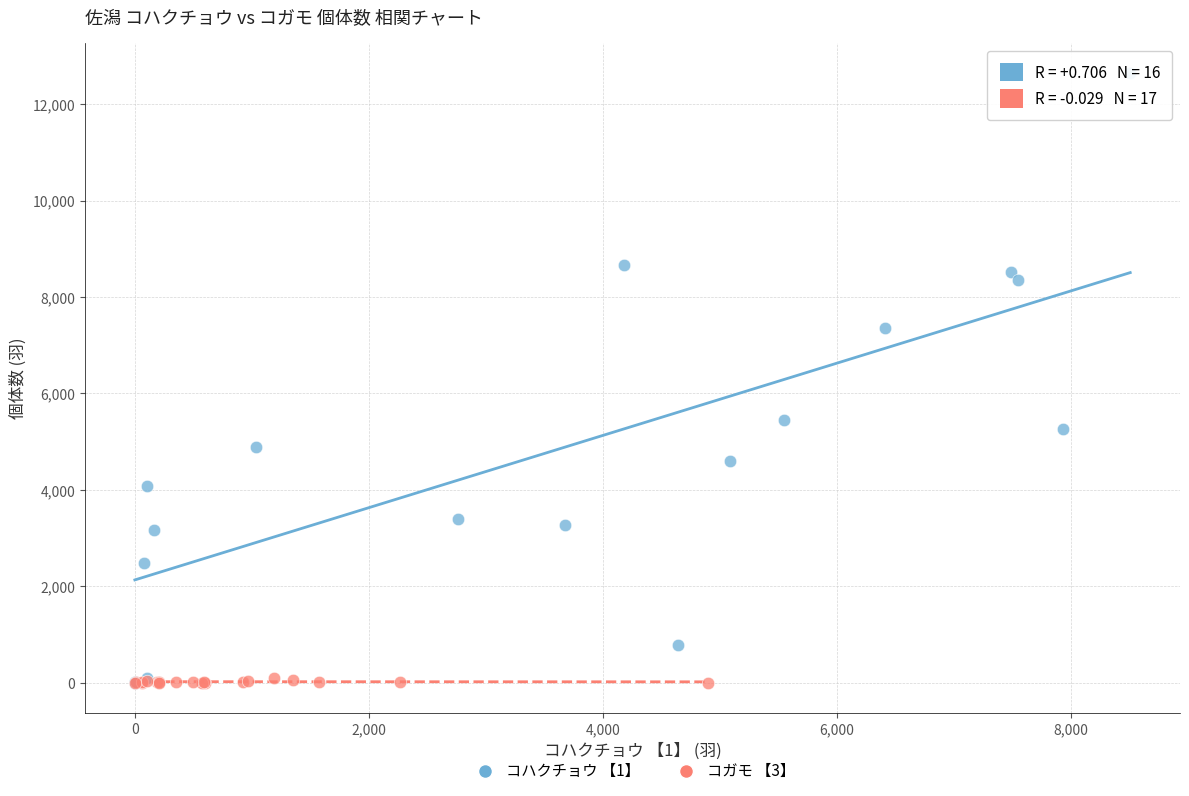

Which series has the widest spread of Y values?

コハクチョウ 【1】